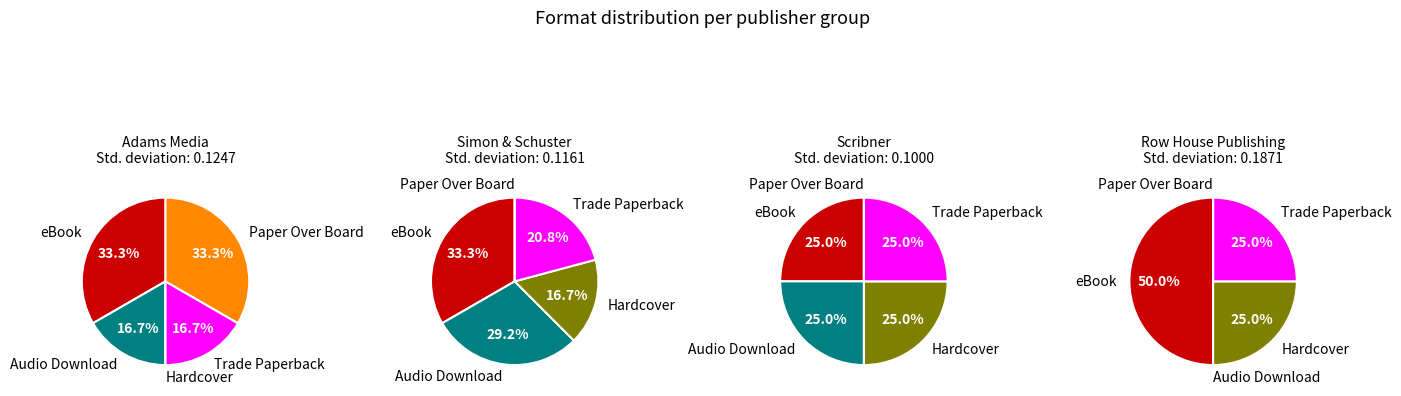

What is the largest slice in the pie chart?

eBook